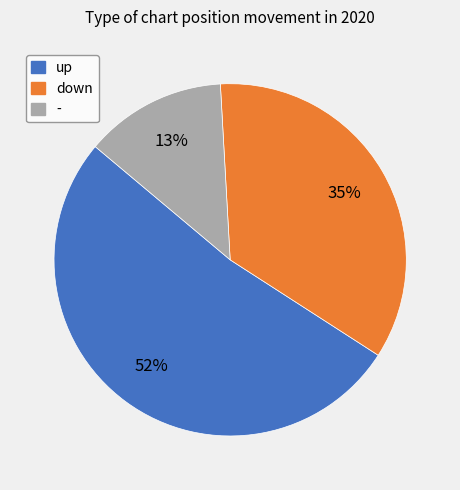

Rank the categories by value from lowest to highest.

-, down, up